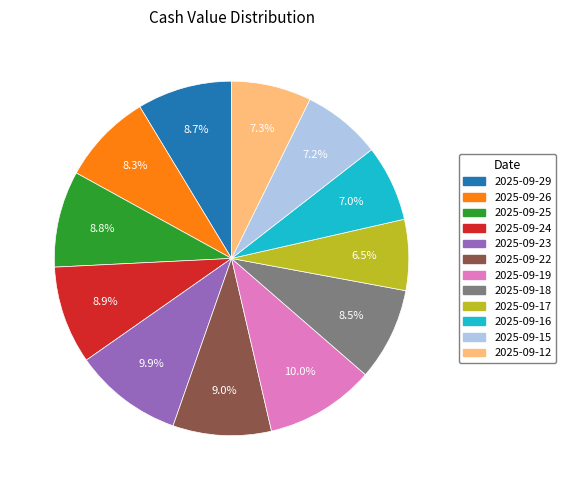

To the nearest percent, what portion does 2025-09-29 represent?

9%